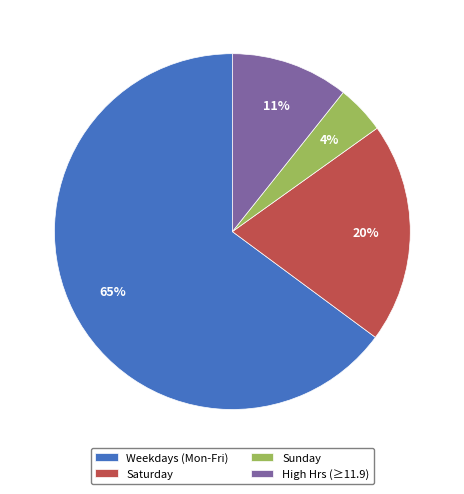

Rank the categories by value from lowest to highest.

Sunday, High Hrs (≥11.9), Saturday, Weekdays (Mon-Fri)